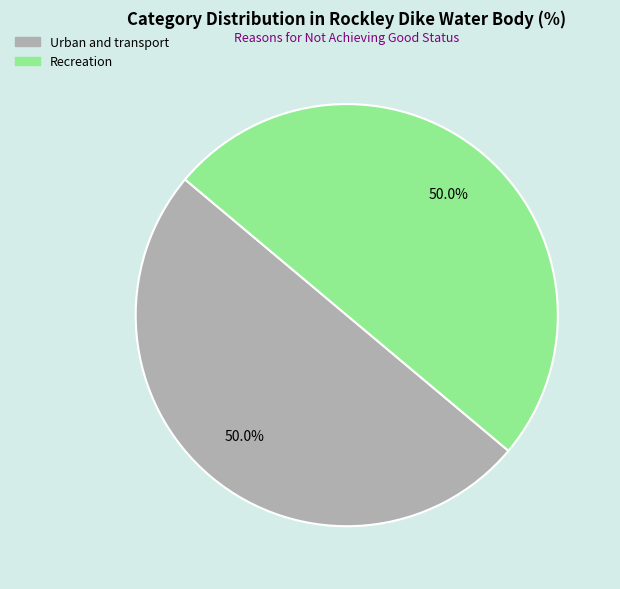

How many segments does this pie chart have?

2